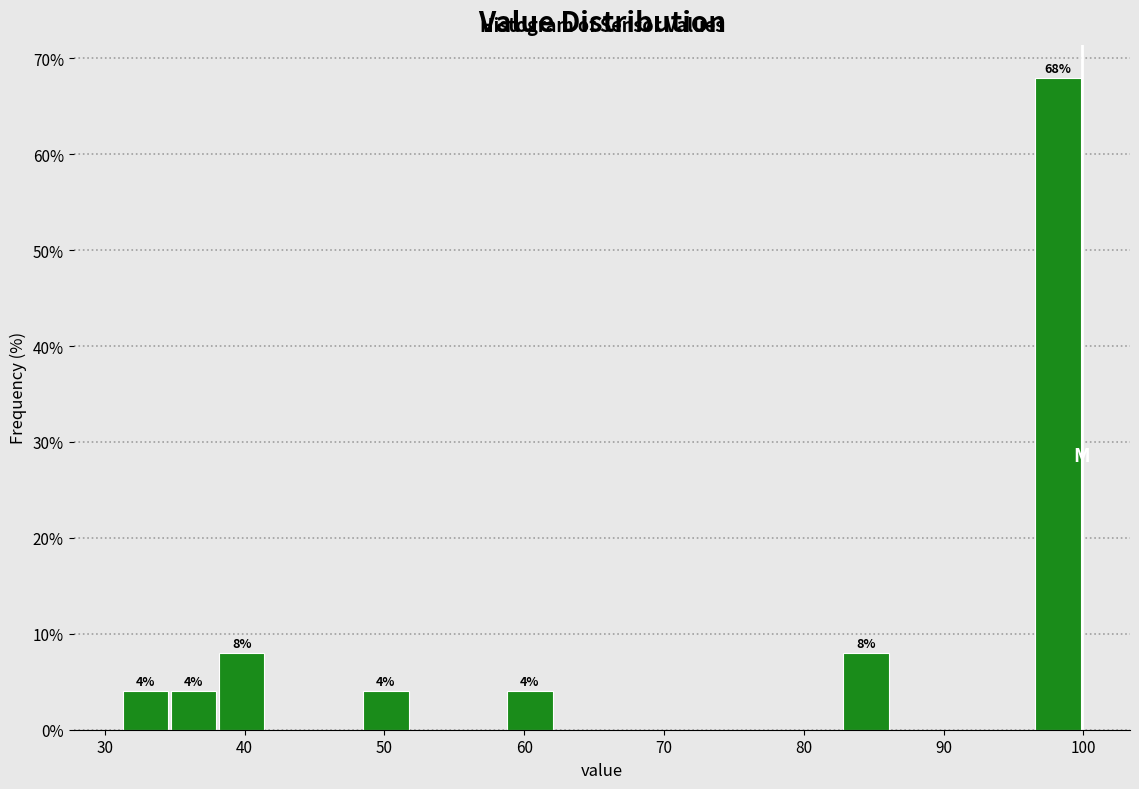

Around what value on the x-axis is the tallest bar? Give the approximate position of its centre, as read against the axis.

98